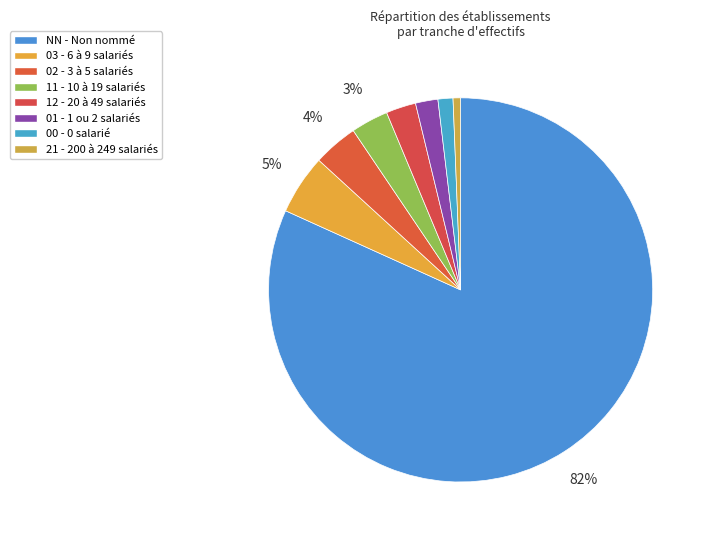

To the nearest percent, what percentage of the pie is 03?

5%